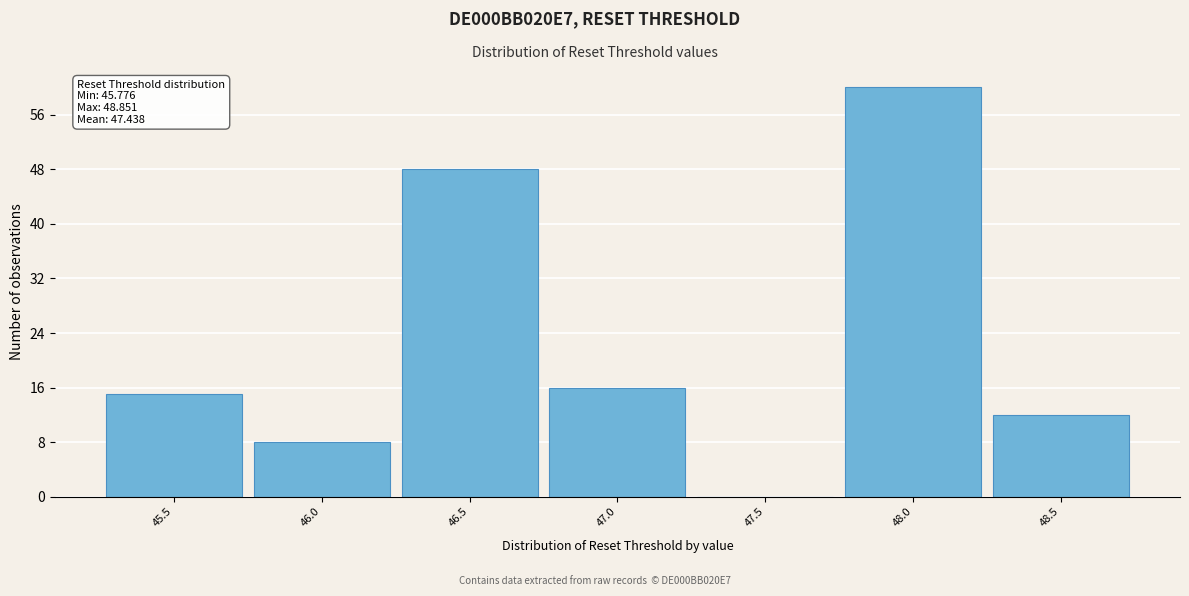

Reading left to right, list all the values displayed in this chart.

45.5=15	46.0=8	46.5=48	47.0=16	47.5=0	48.0=60	48.5=12